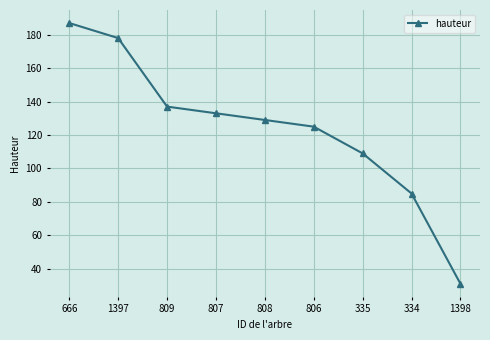

How many lines are shown in the chart?

1